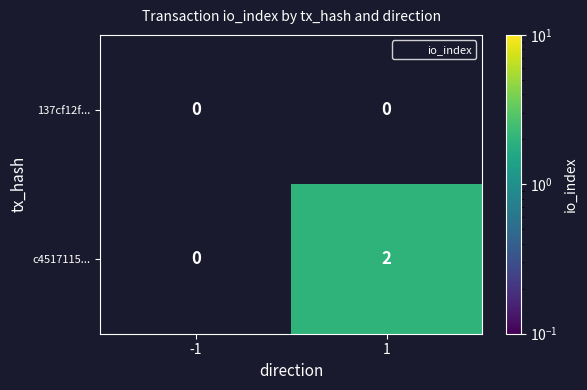

How many categories are shown in the chart?

2